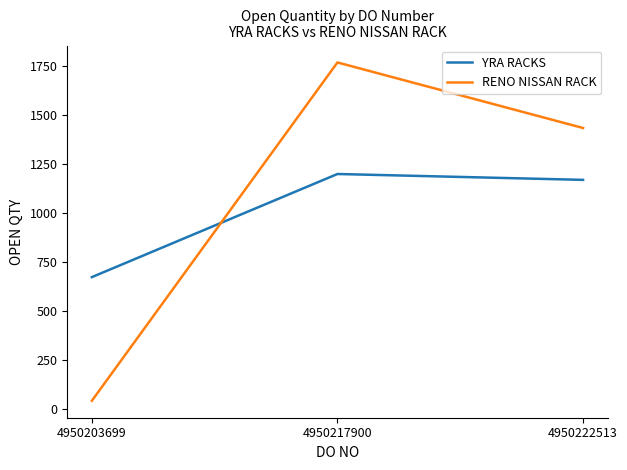

Which series has the largest total across all categories?

RENO NISSAN RACK